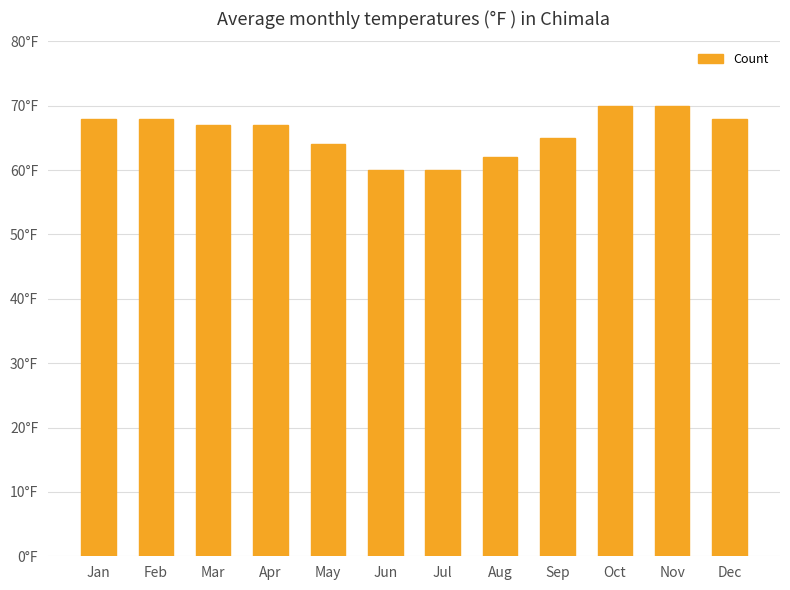

Does the chart contain any negative values?

No